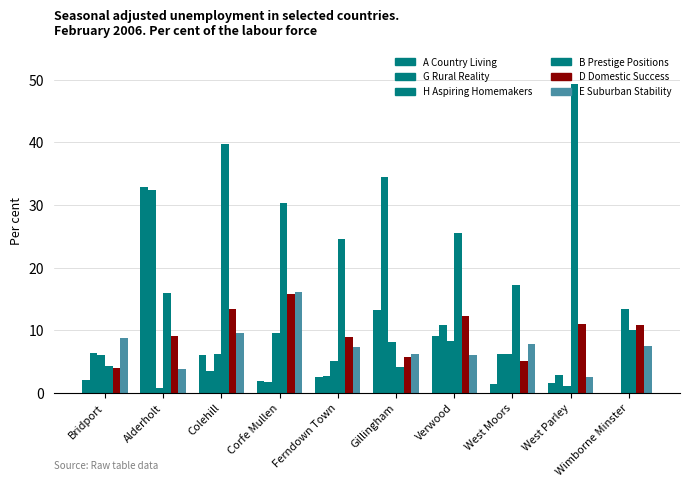

Are the bars horizontal?

No